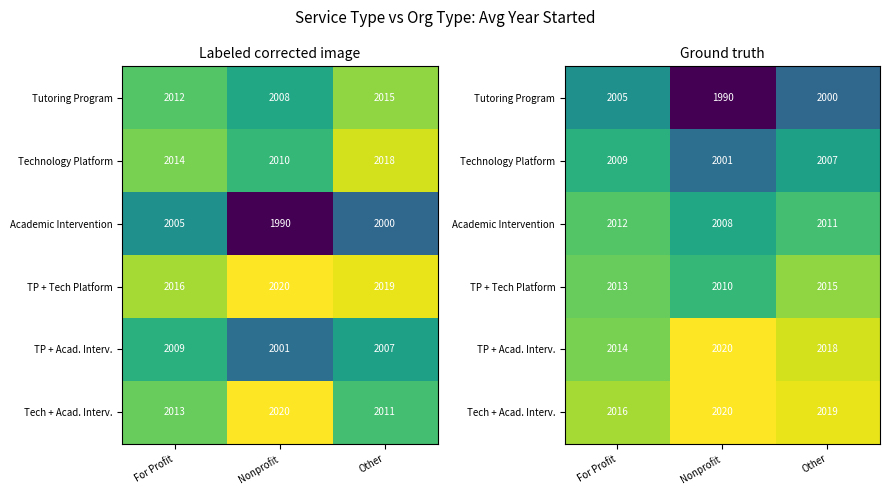

What is the minimum value shown in the chart?

1990